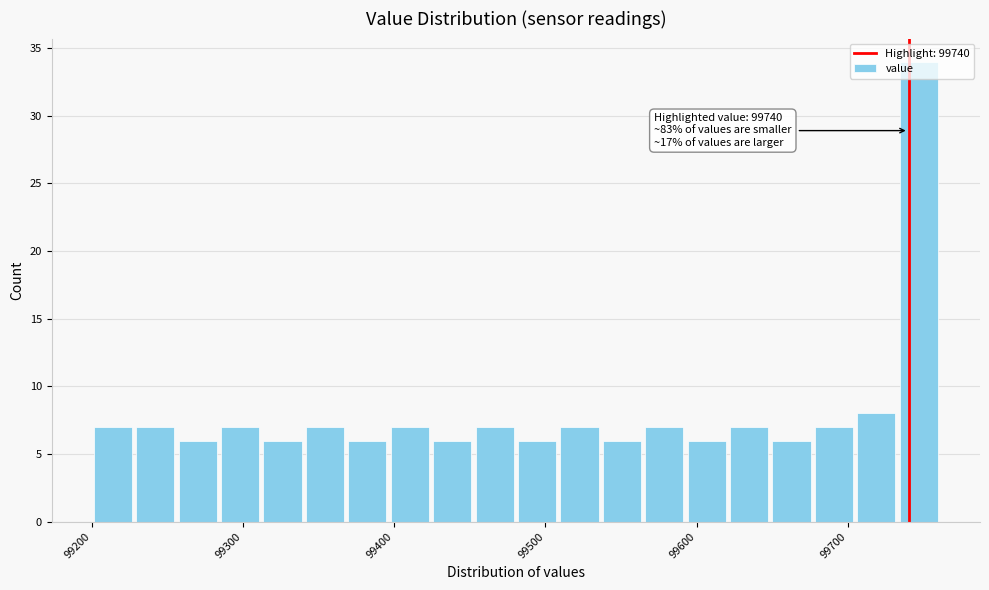

Around what value on the x-axis is the tallest bar? Give the approximate position of its centre, as read against the axis.

99750